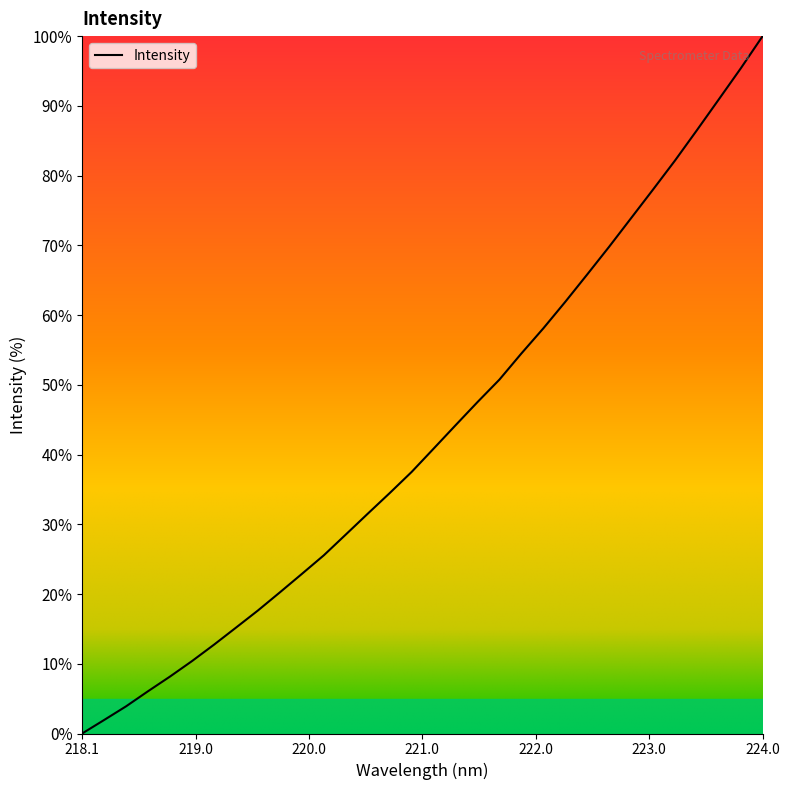

What is the difference between the maximum and minimum values?

100.0